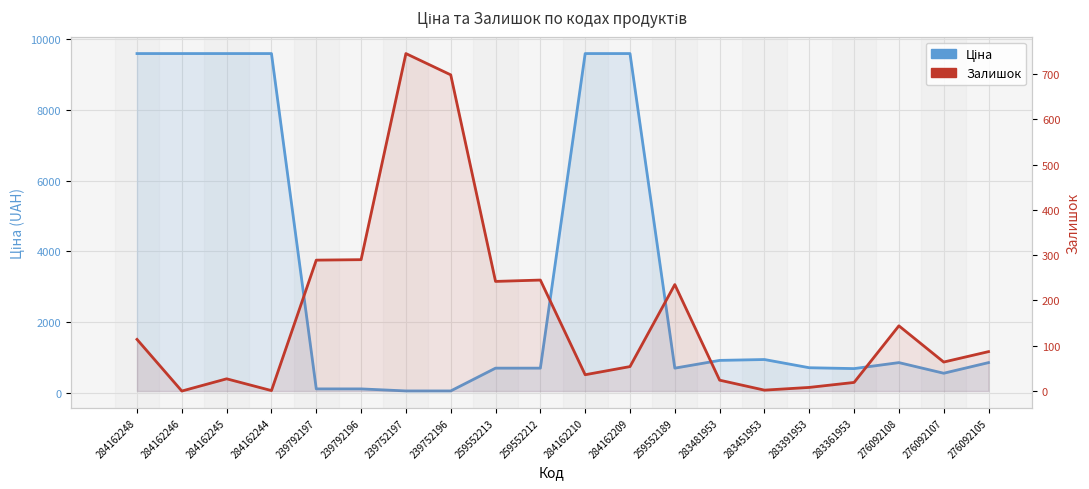

What is the label of the 12th point from the left?

284162209